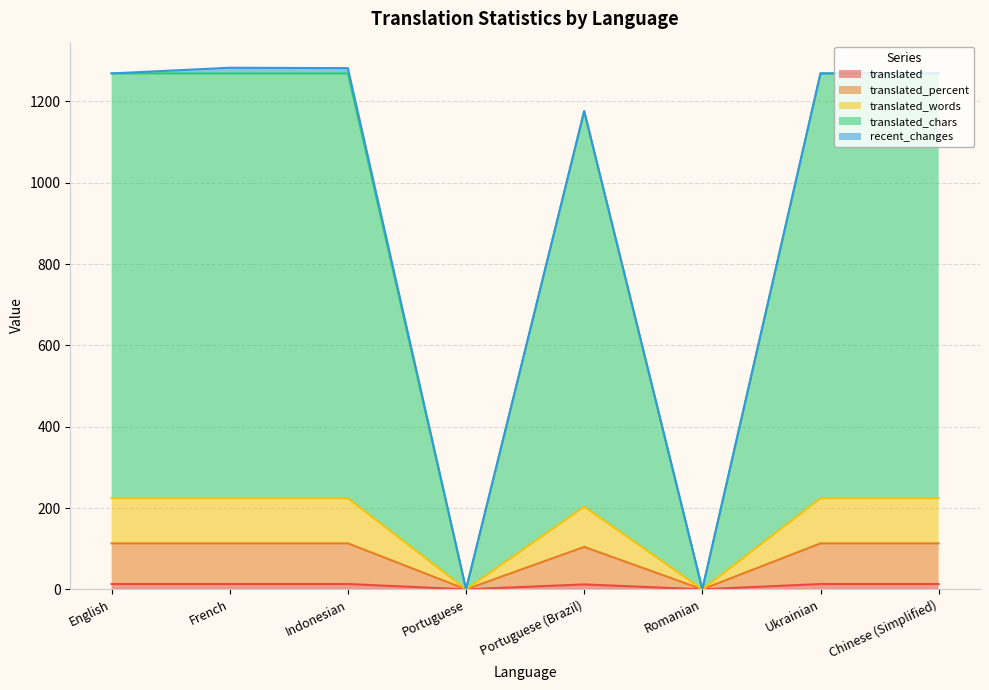

What is the highest value of the translated series?

13.0